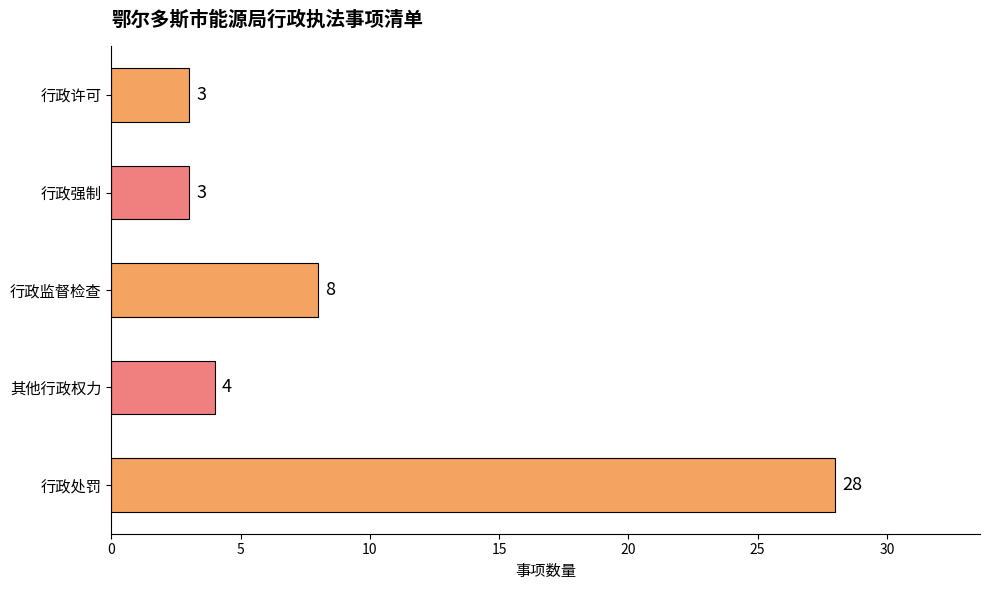

What is the average value?

9